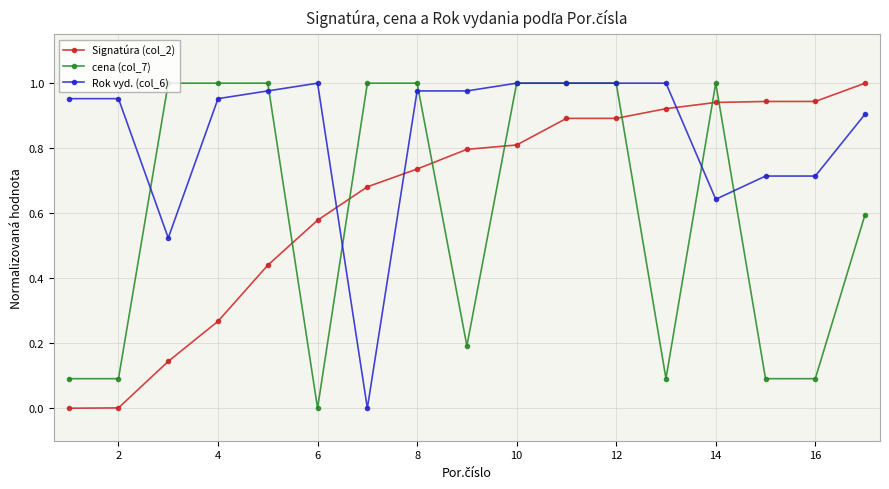

How many data points in cena (col_7) are less than 1?

8